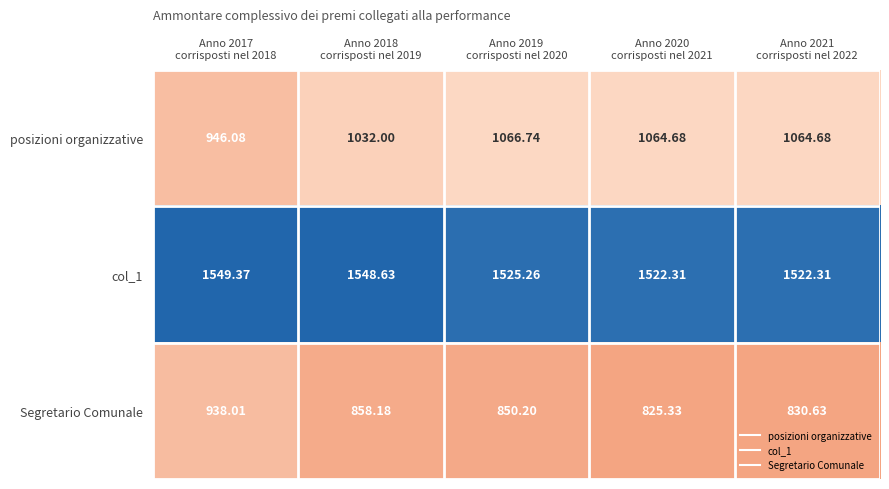

Which series has the largest total across all categories?

col_1